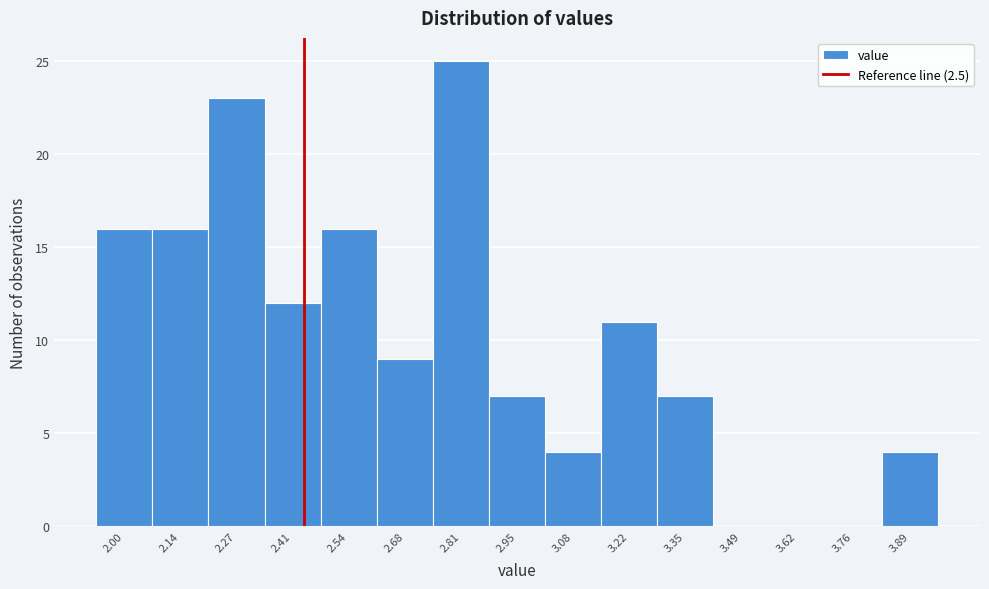

Reading left to right, what are all the values shown in this chart?

2.00=16	2.14=16	2.27=23	2.41=12	2.54=16	2.68=9	2.81=25	2.95=7	3.08=4	3.22=11	3.35=7	3.49=0	3.62=0	3.76=0	3.89=4